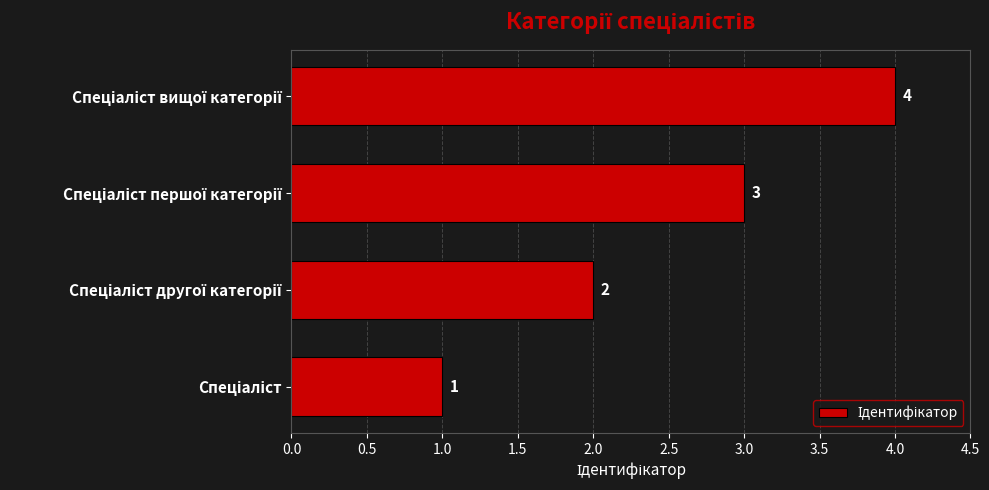

What is the difference between the maximum and minimum values?

3